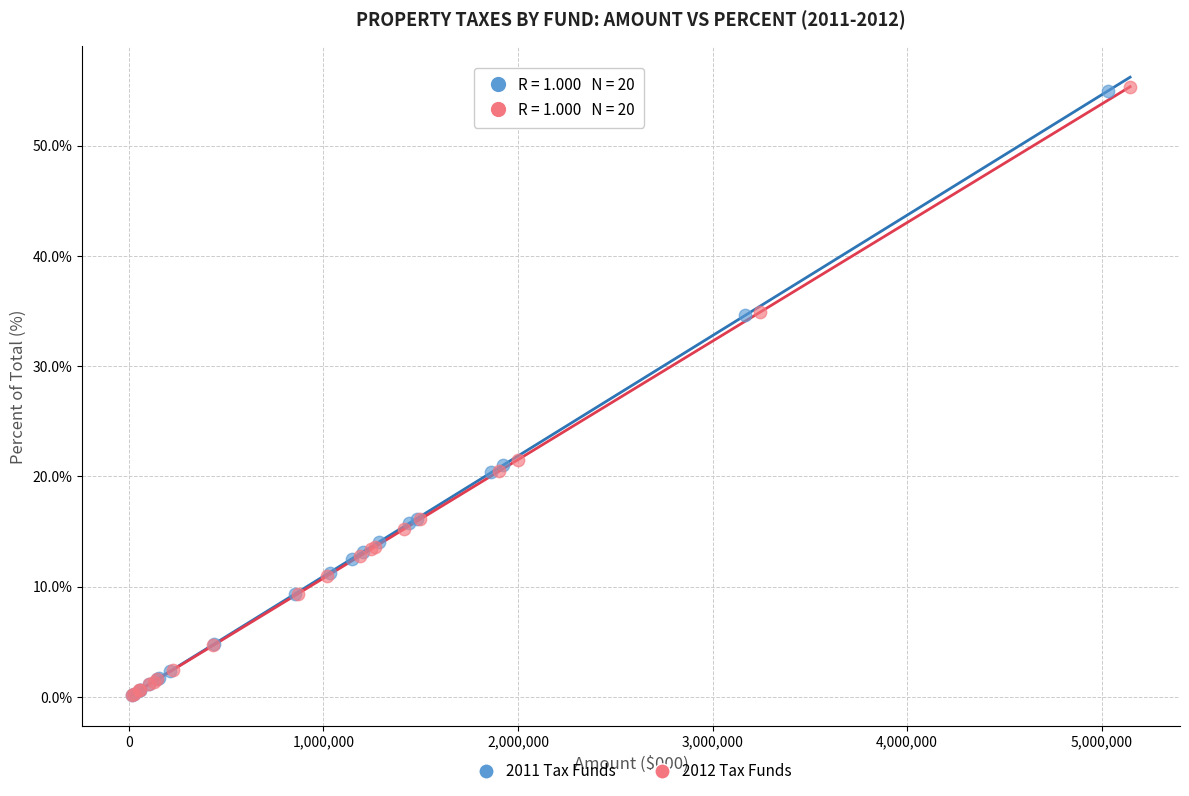

Which series has the largest Y range (max minus min)?

2012 Tax Funds